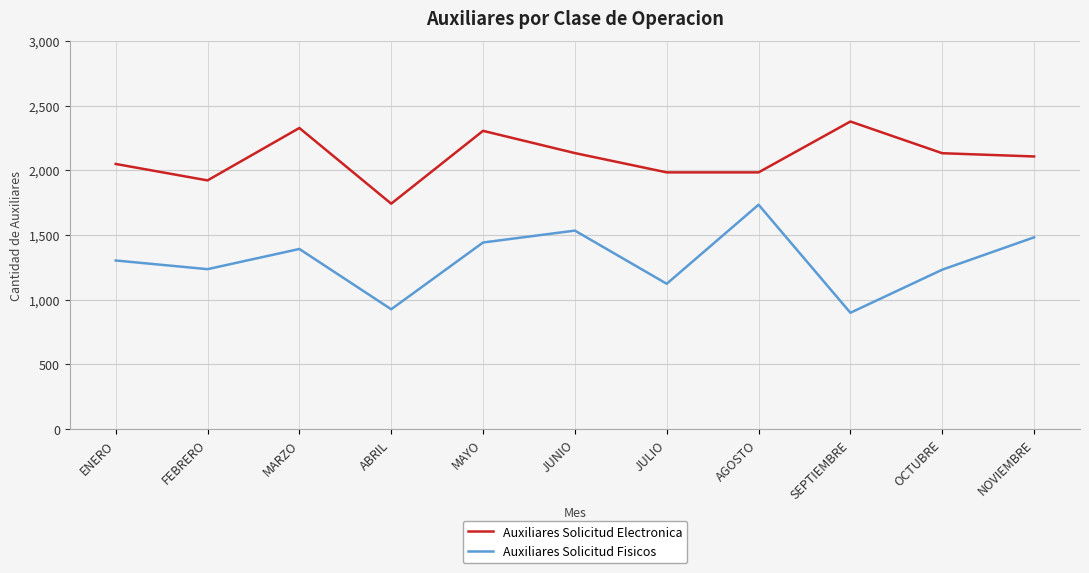

True or false: Auxiliares Solicitud Electronica and Auxiliares Solicitud Fisicos cross at least once.

False